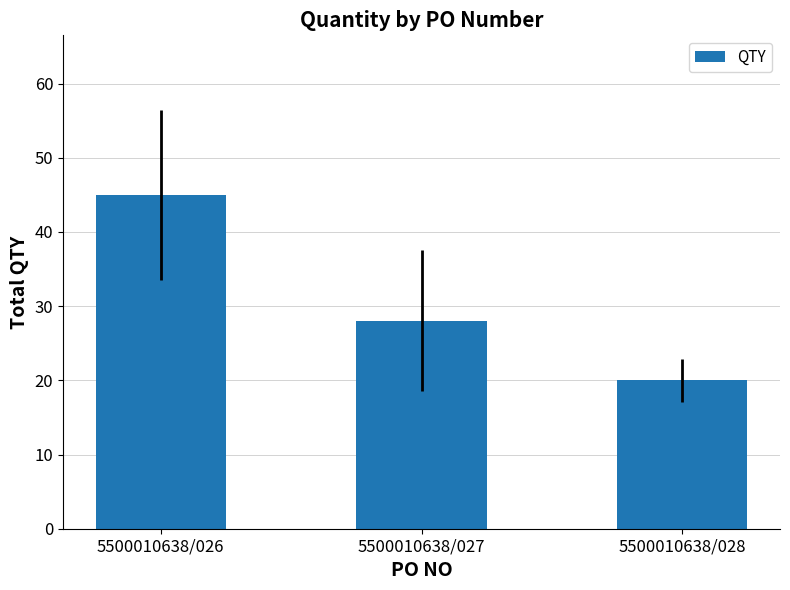

What is the difference between the second highest and minimum values?

8